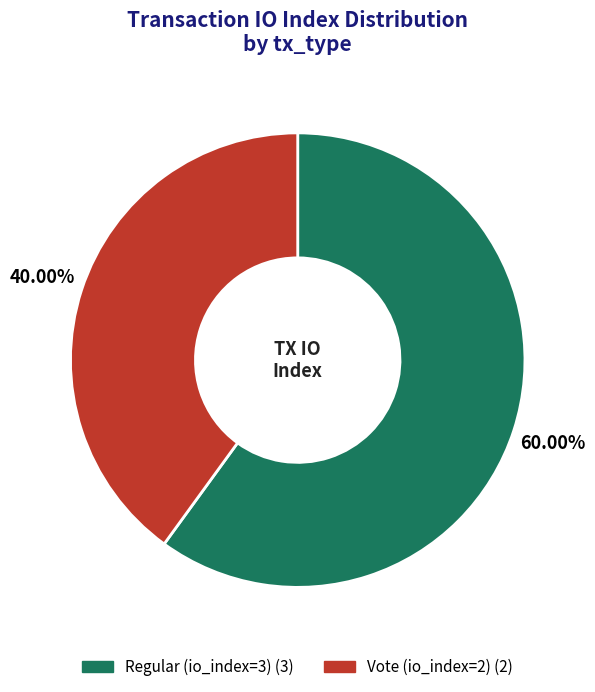

Which has a higher value, Regular (io_index=3) or Vote (io_index=2)?

Regular (io_index=3)